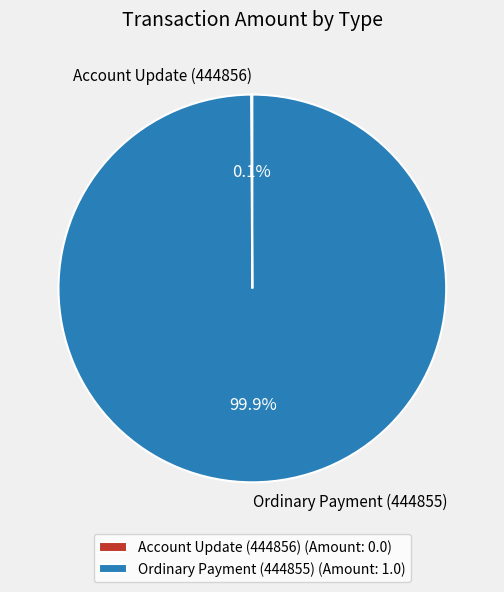

To the nearest percent, what percentage of the pie is Ordinary Payment (444855)?

100%